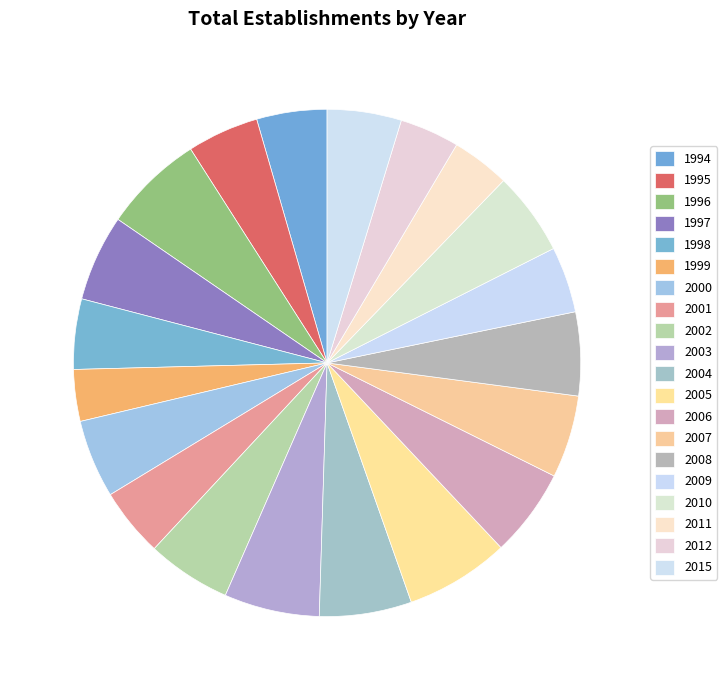

How many segments does this pie chart have?

20